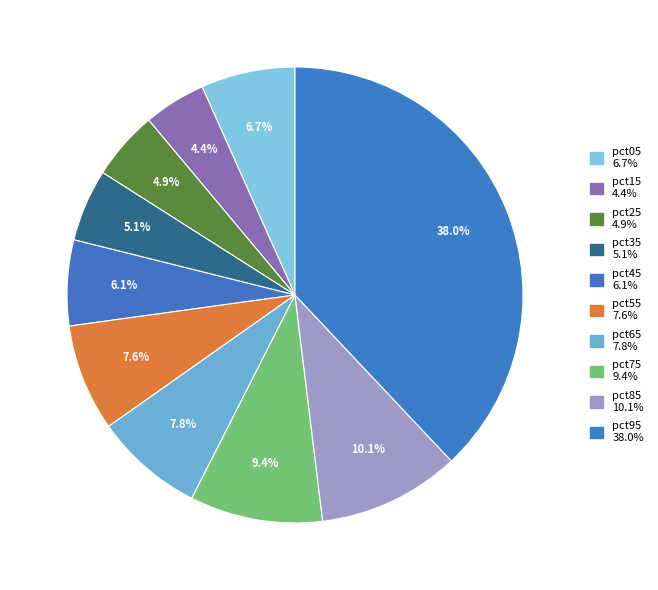

True or false: pct75 accounts for 9% of the total.

True